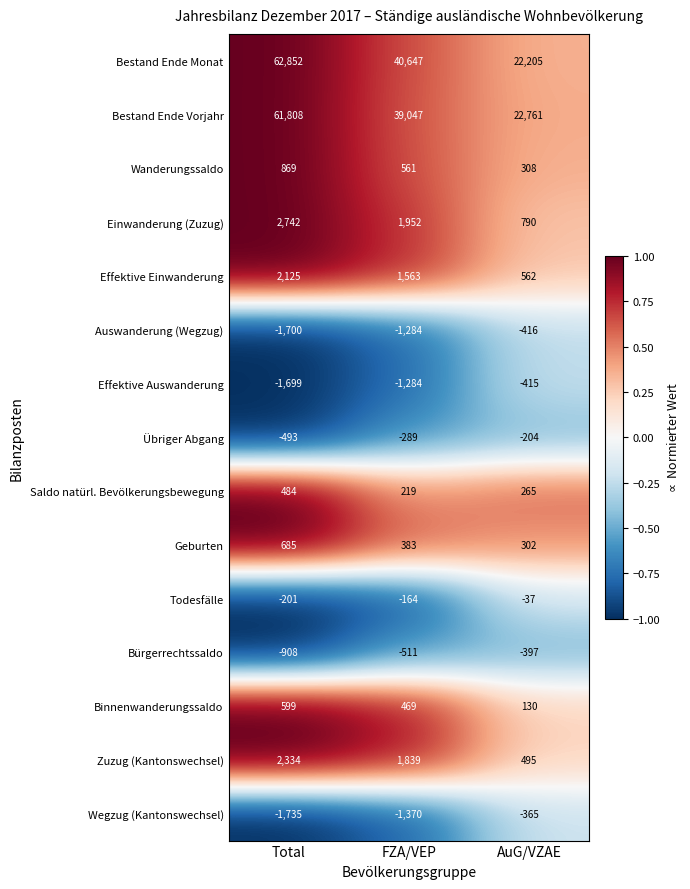

What is the total value across all series at Total?

127762